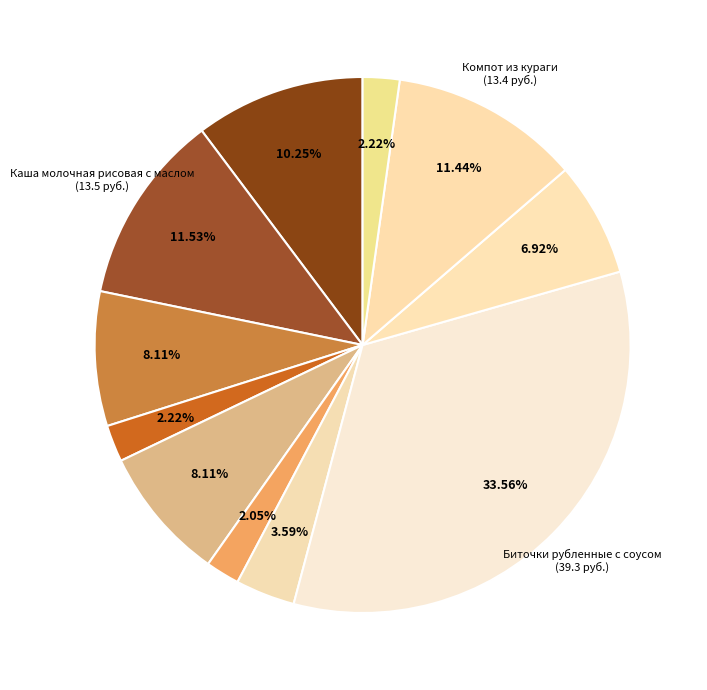

How many segments does this pie chart have?

11